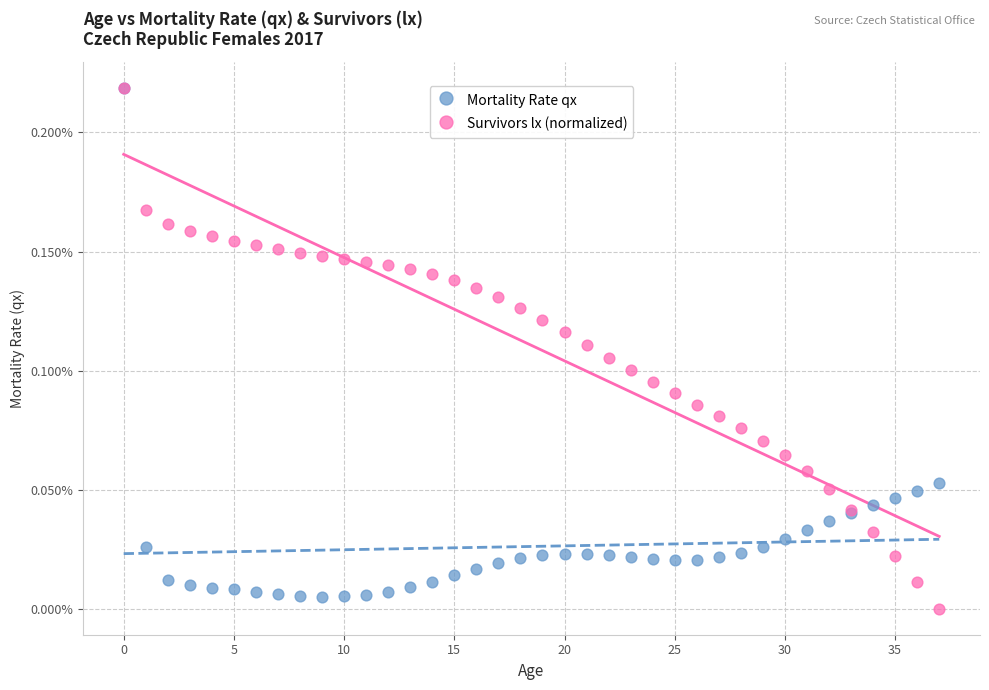

Which series has the widest spread of Y values?

Survivors lx (normalized)